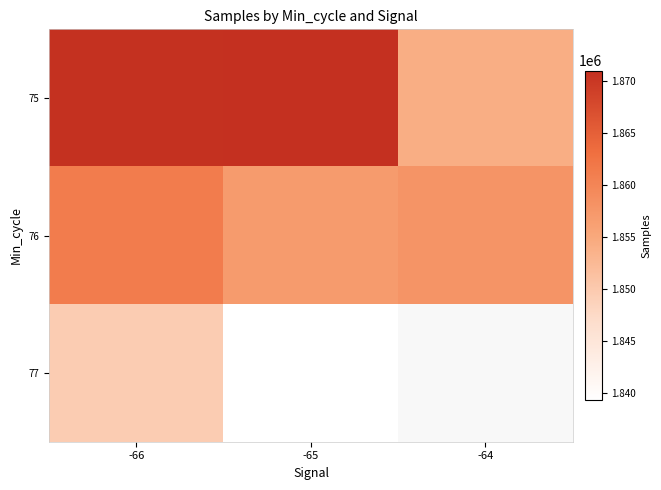

At -66, list the series in order from smallest to largest.

77, 76, 75